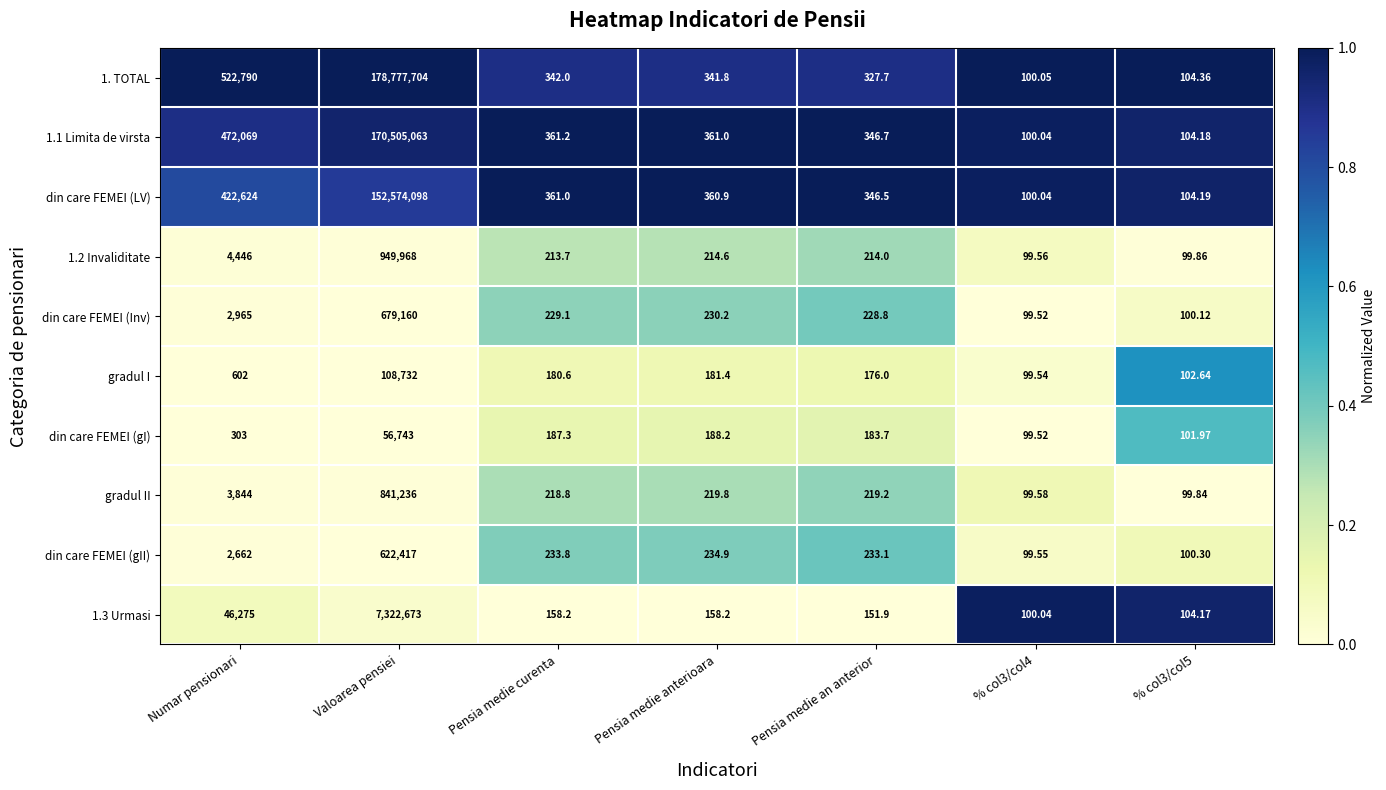

At Pensia medie curenta, list the series in order from smallest to largest.

1.3 Urmasi, gradul I, din care FEMEI (gI), 1.2 Invaliditate, gradul II, din care FEMEI (Inv), din care FEMEI (gII), 1. TOTAL, din care FEMEI (LV), 1.1 Limita de virsta